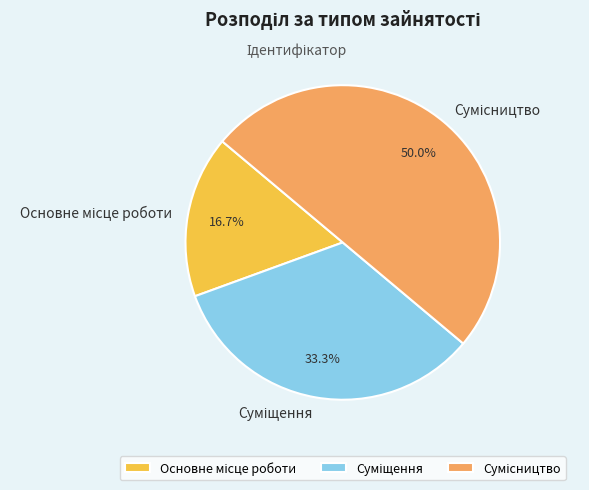

What is the total percentage of Сумісництво and Суміщення?

83.3%